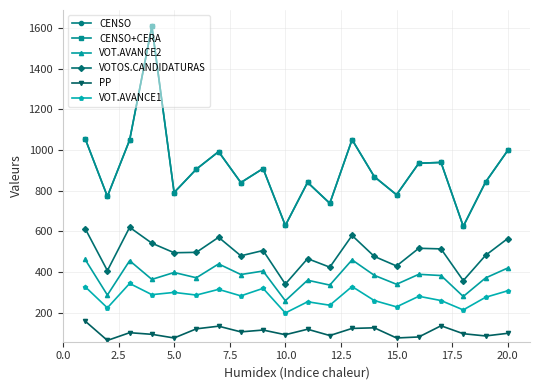

Does the chart have visible grid lines?

Yes